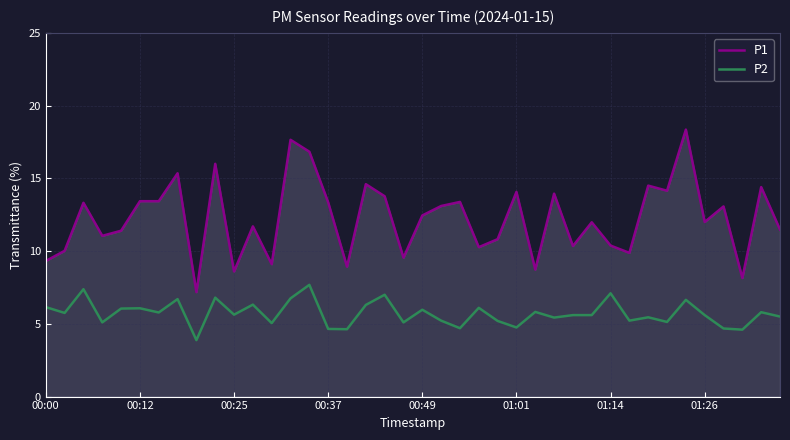

Which series has the largest total across all categories?

P1